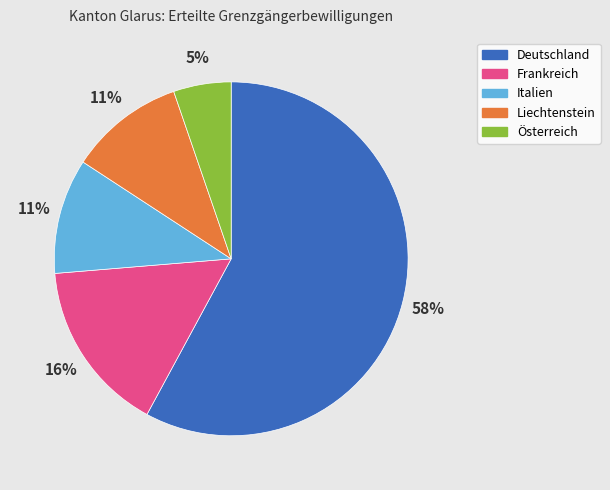

Is there any slice that represents more than half of the pie?

Yes